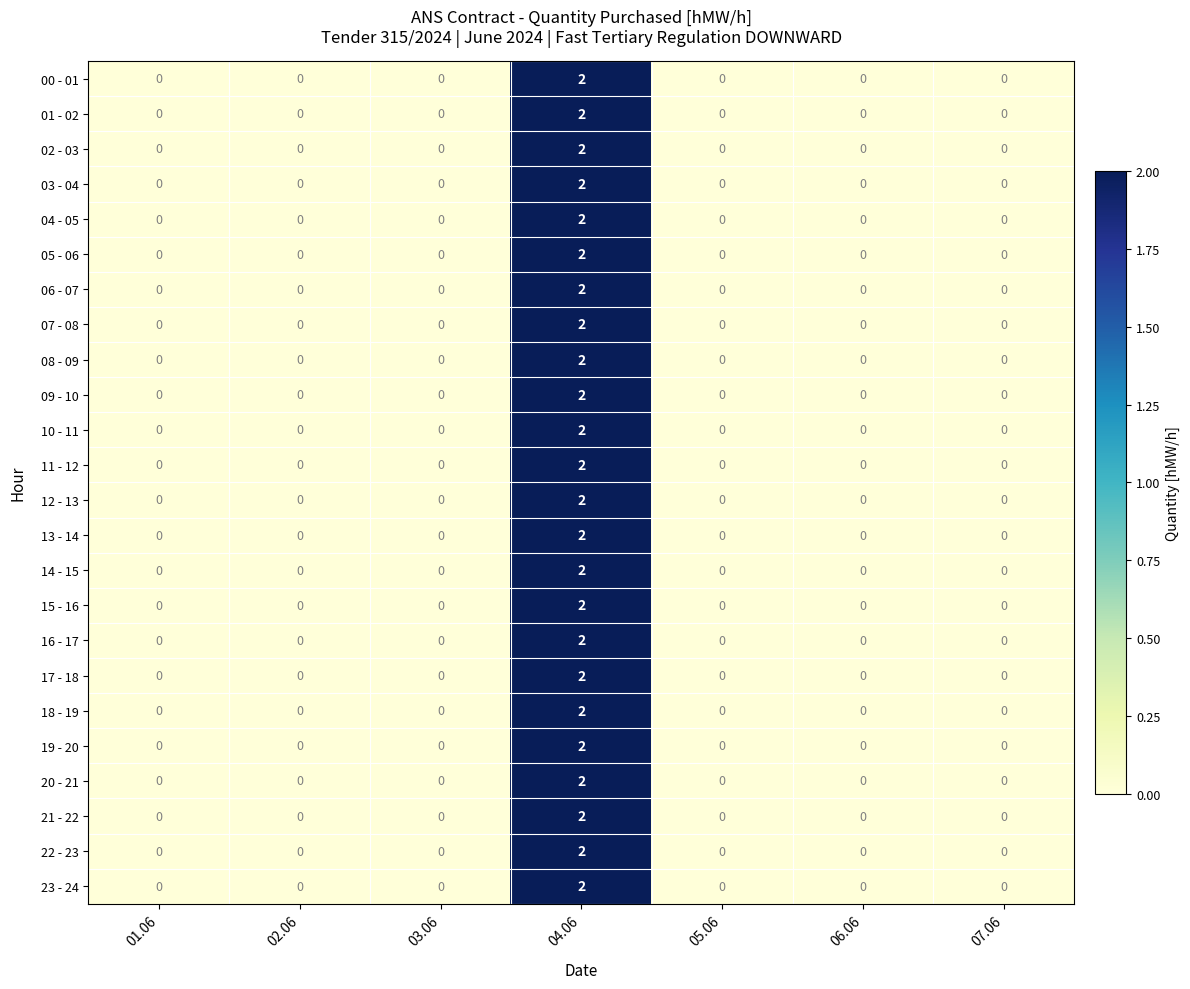

The 21 - 22 series shows 0 at 01.06. True or false?

True